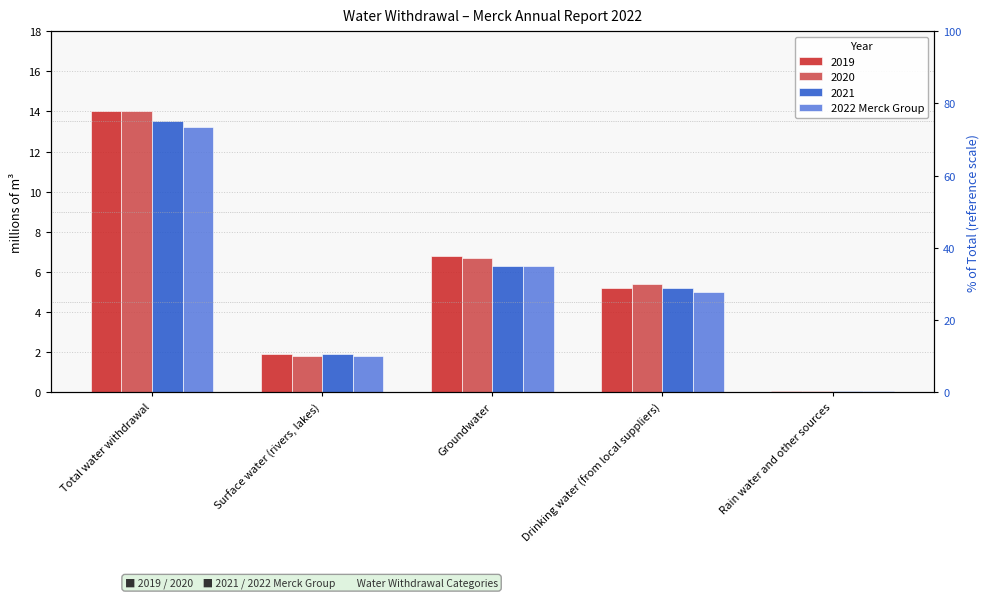

At which category does the chart reach its peak across all series?

Total water withdrawal